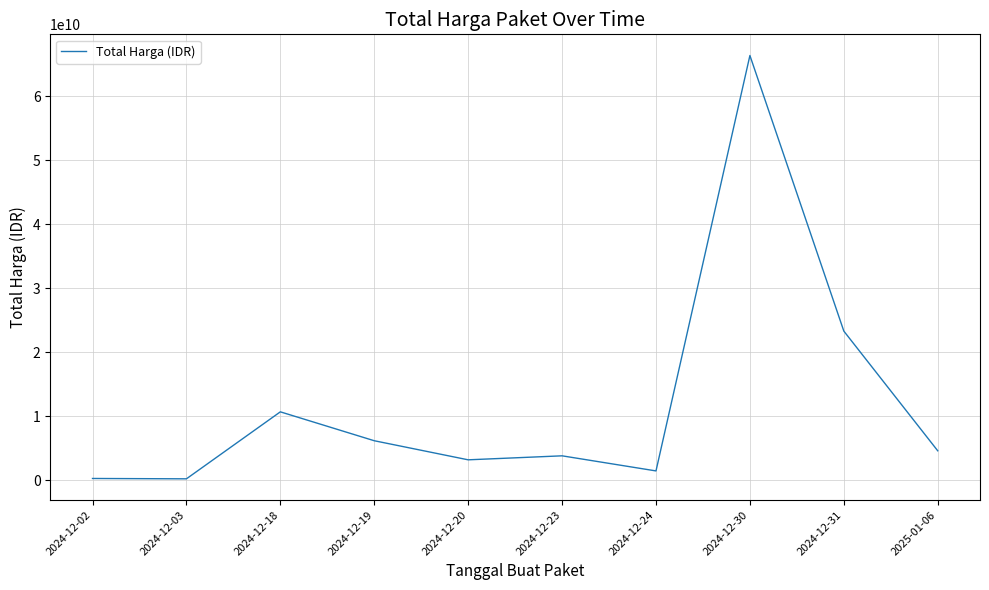

Which category has the highest value across all series?

2024-12-30